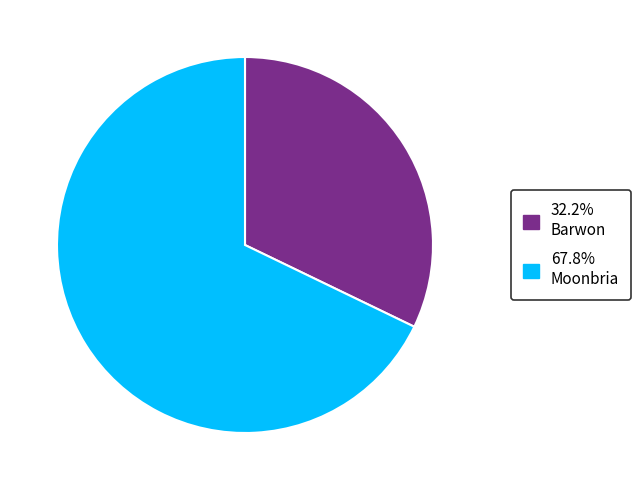

Count the number of slices in the pie.

2